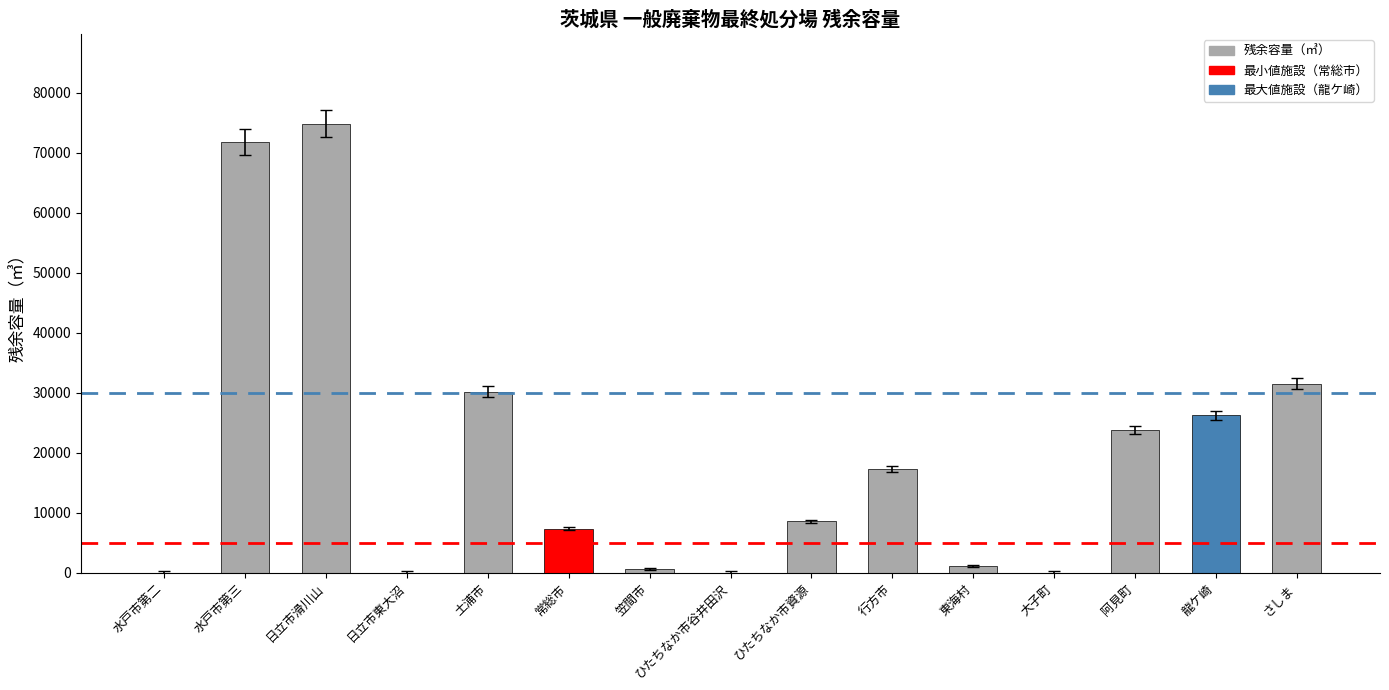

What is the change in value from 水戸市第三 to 阿見町?

-48001